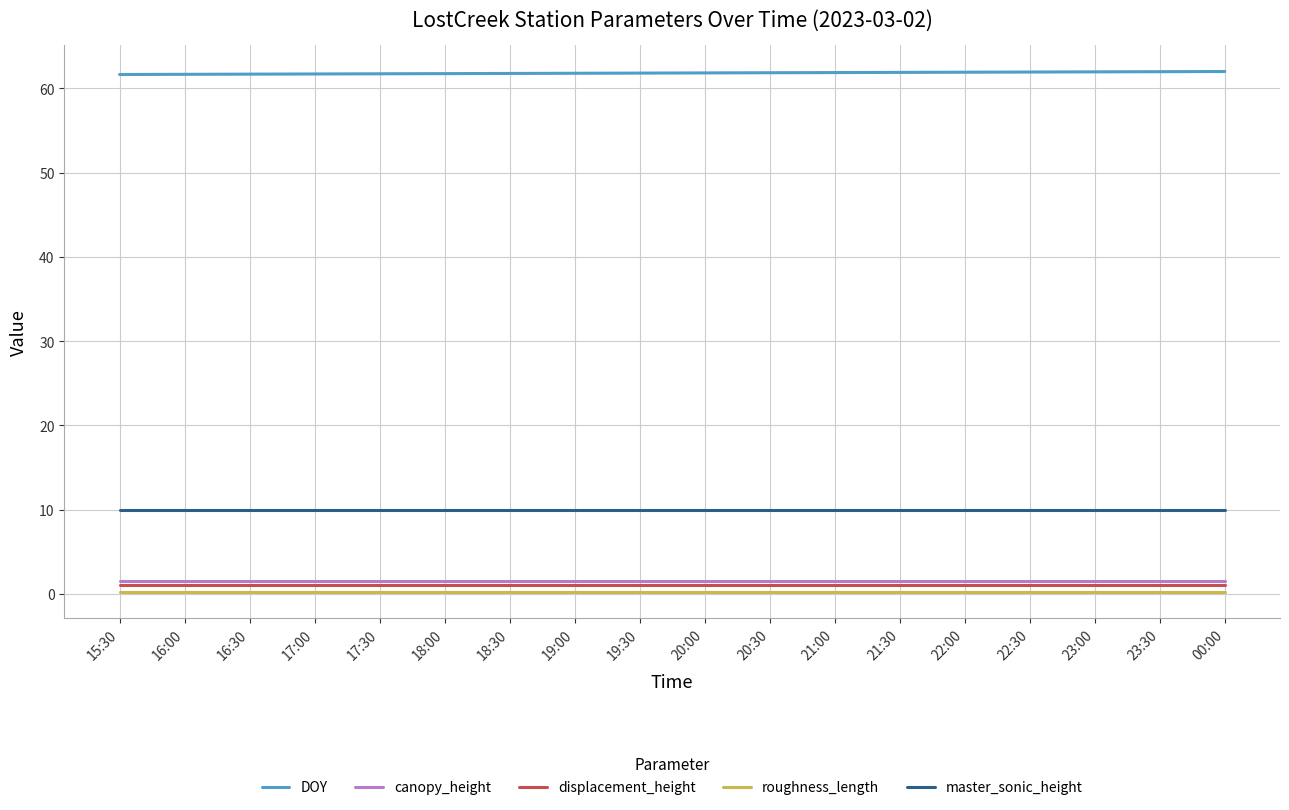

True or false: DOY and master_sonic_height cross at least once.

False